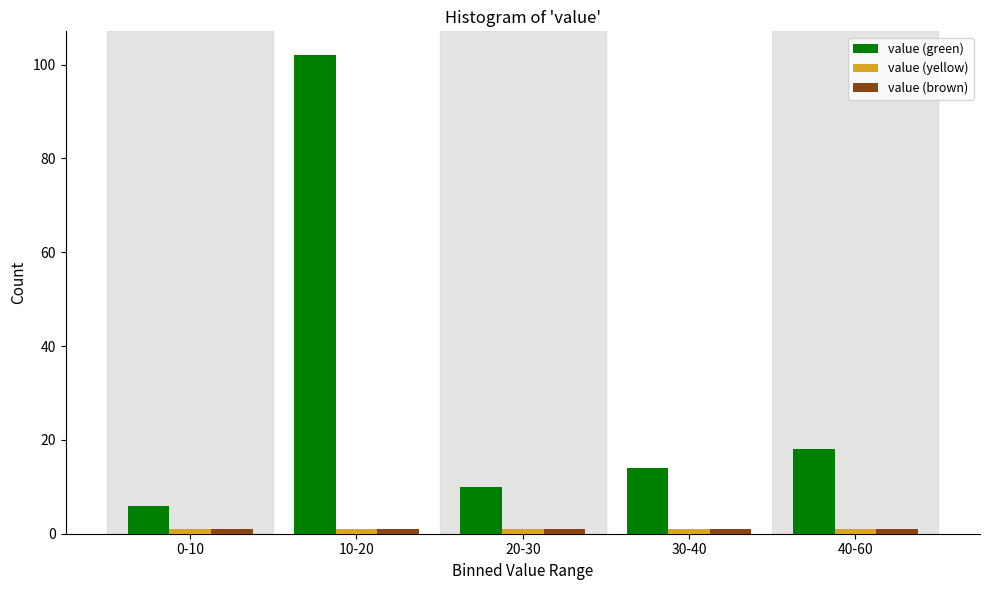

What is the minimum value for value (green)?

6